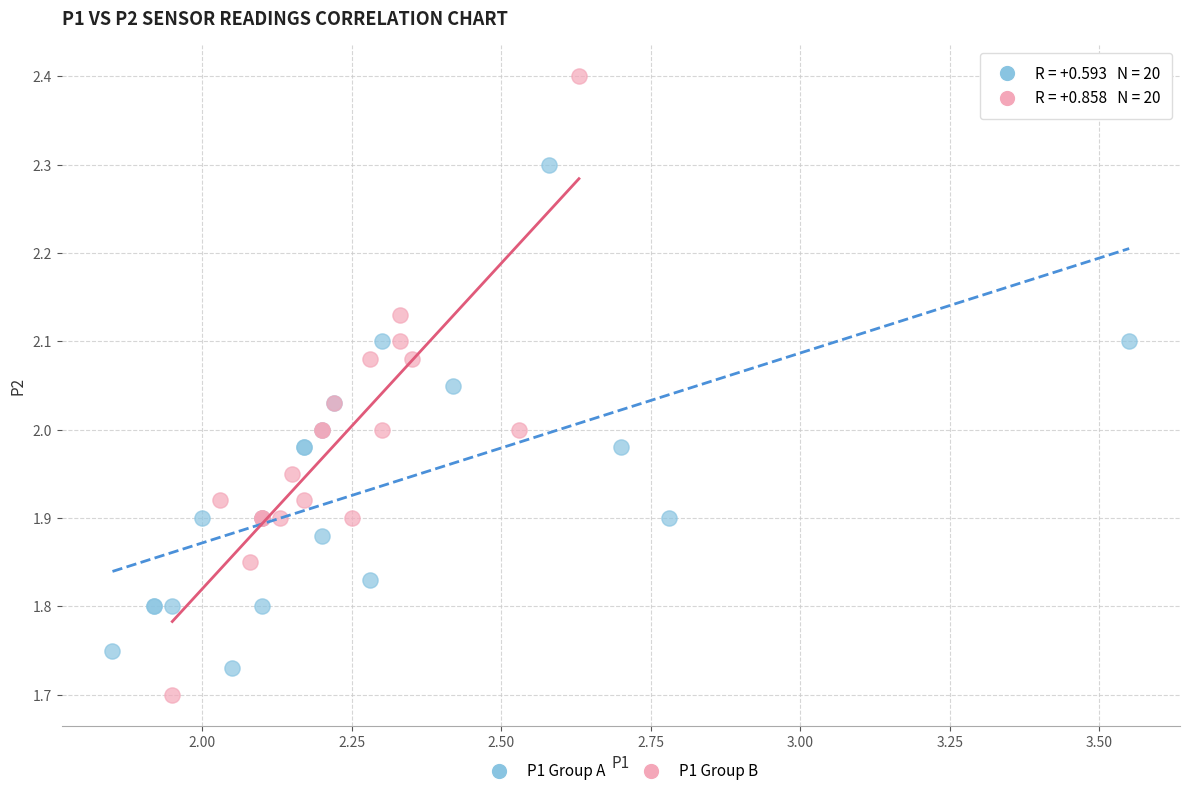

Which series contains the highest Y value?

P1 Group B